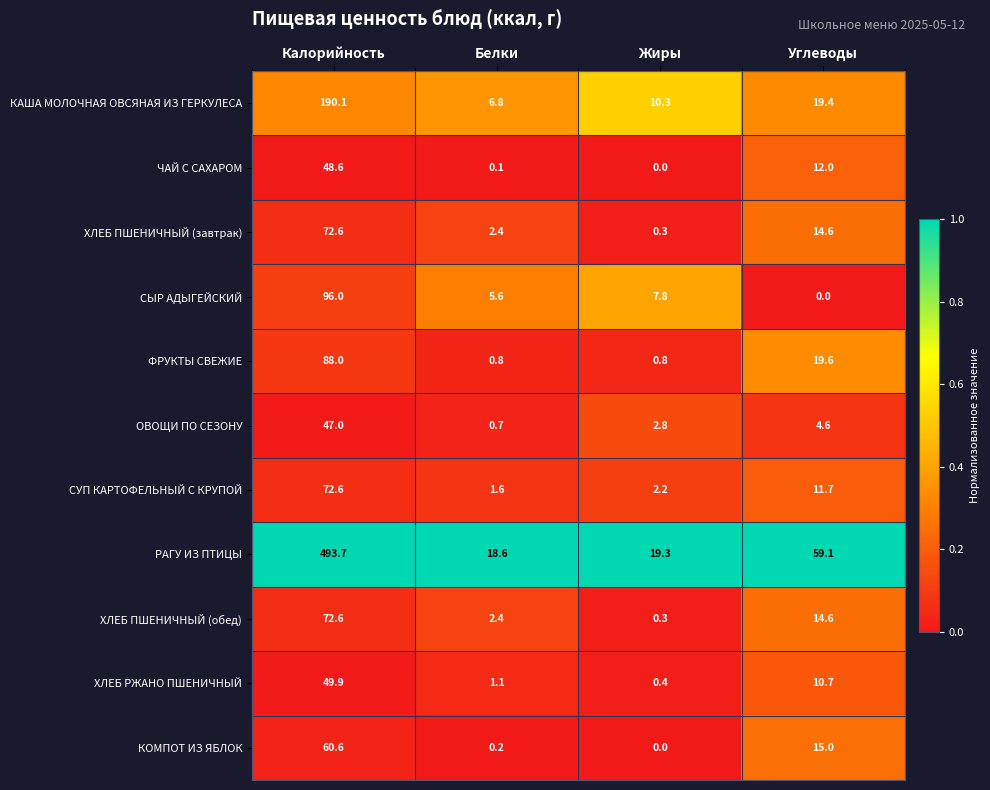

Rank the categories by КОМПОТ ИЗ ЯБЛОК value from highest to lowest.

Калорийность, Углеводы, Белки, Жиры